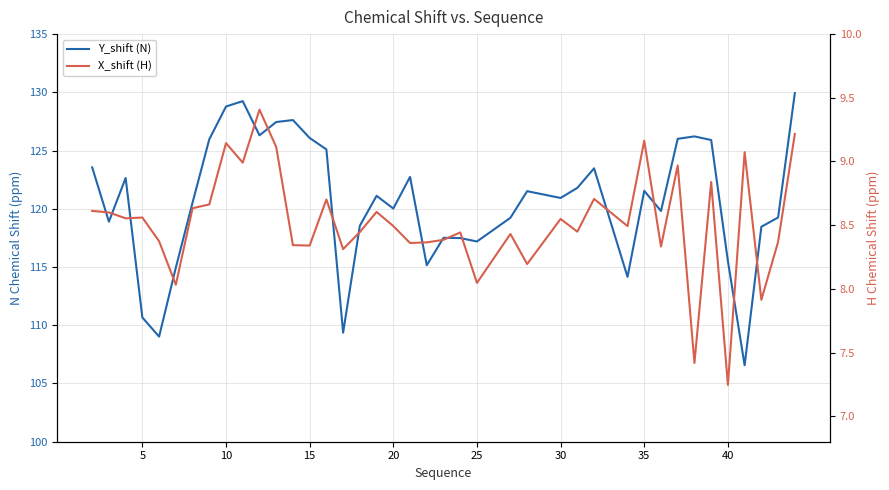

Reading left to right, transcribe all the data shown in this chart.

Y_shift (N): 123.6	118.9	122.6	110.7	109.0	114.9	120.5	126.0	128.8	129.2	126.3	127.5	127.6	126.1	125.1	109.4	118.5	121.1	120.0	122.7	115.2	117.5	117.5	117.2	119.2	121.5	120.9	121.8	123.5	114.2	121.5	119.8	126.0	126.2	125.9	115.5	106.6	118.5	119.3	129.9
X_shift (H): 8.6	8.6	8.6	8.6	8.4	8.0	8.6	8.7	9.1	9.0	9.4	9.1	8.3	8.3	8.7	8.3	8.4	8.6	8.5	8.4	8.4	8.4	8.4	8.0	8.4	8.2	8.5	8.4	8.7	8.5	9.2	8.3	9.0	7.4	8.8	7.2	9.1	7.9	8.4	9.2